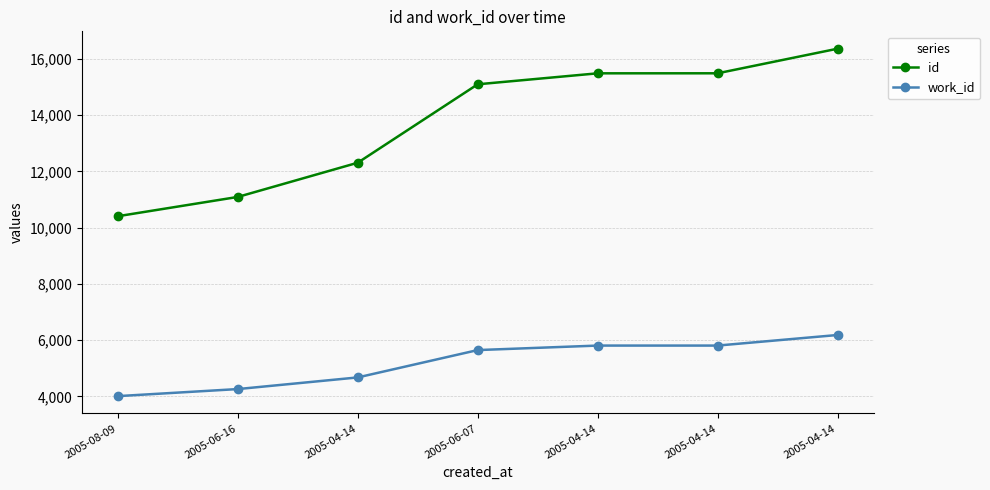

How many lines are shown in the chart?

2